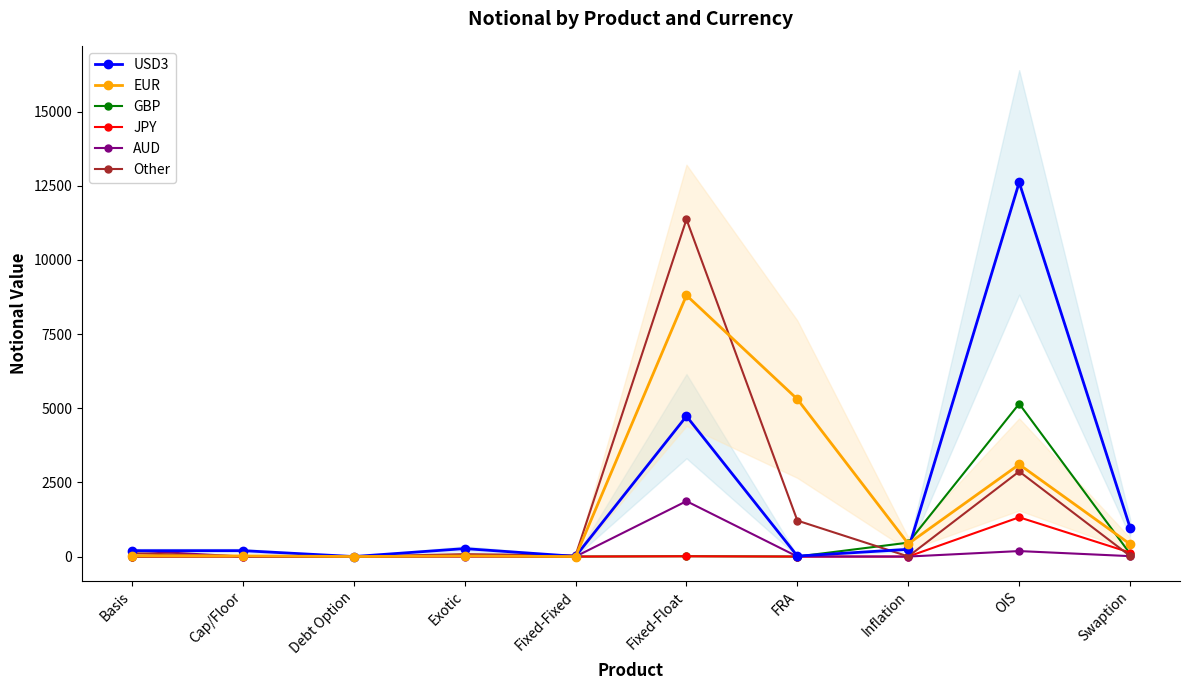

How many lines are shown in the chart?

6